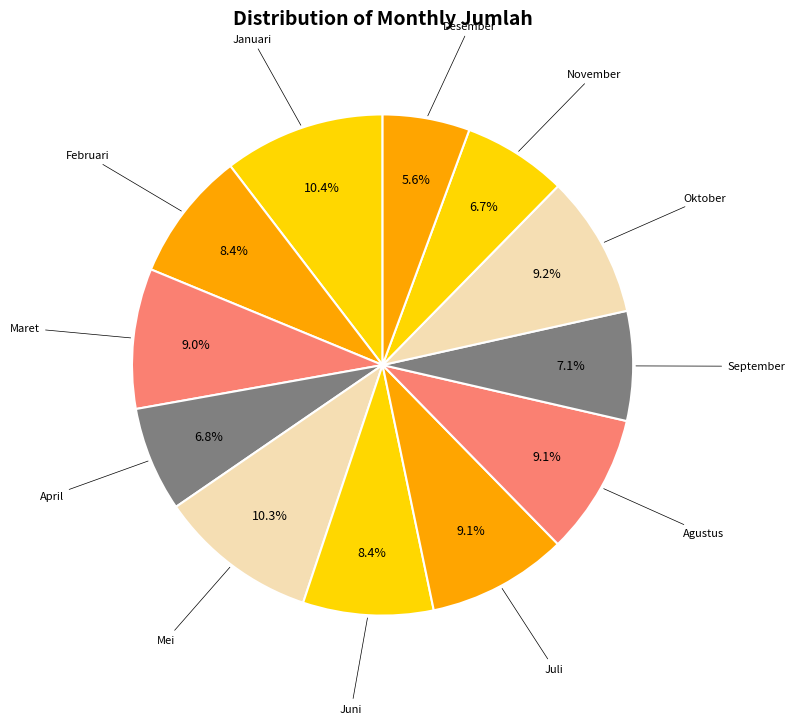

How many segments does this pie chart have?

12